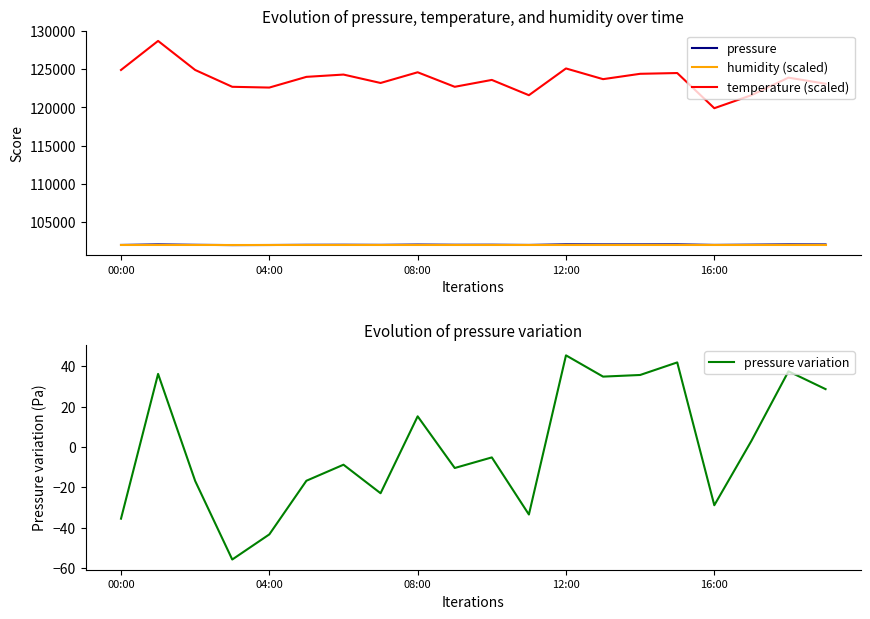

True or false: humidity (scaled) has more than 1 interior local peaks.

False